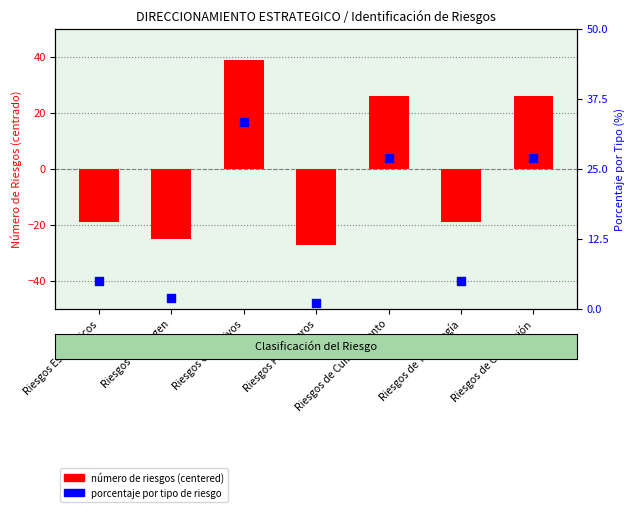

Which series contains the highest Y value?

número de riesgos (centered)